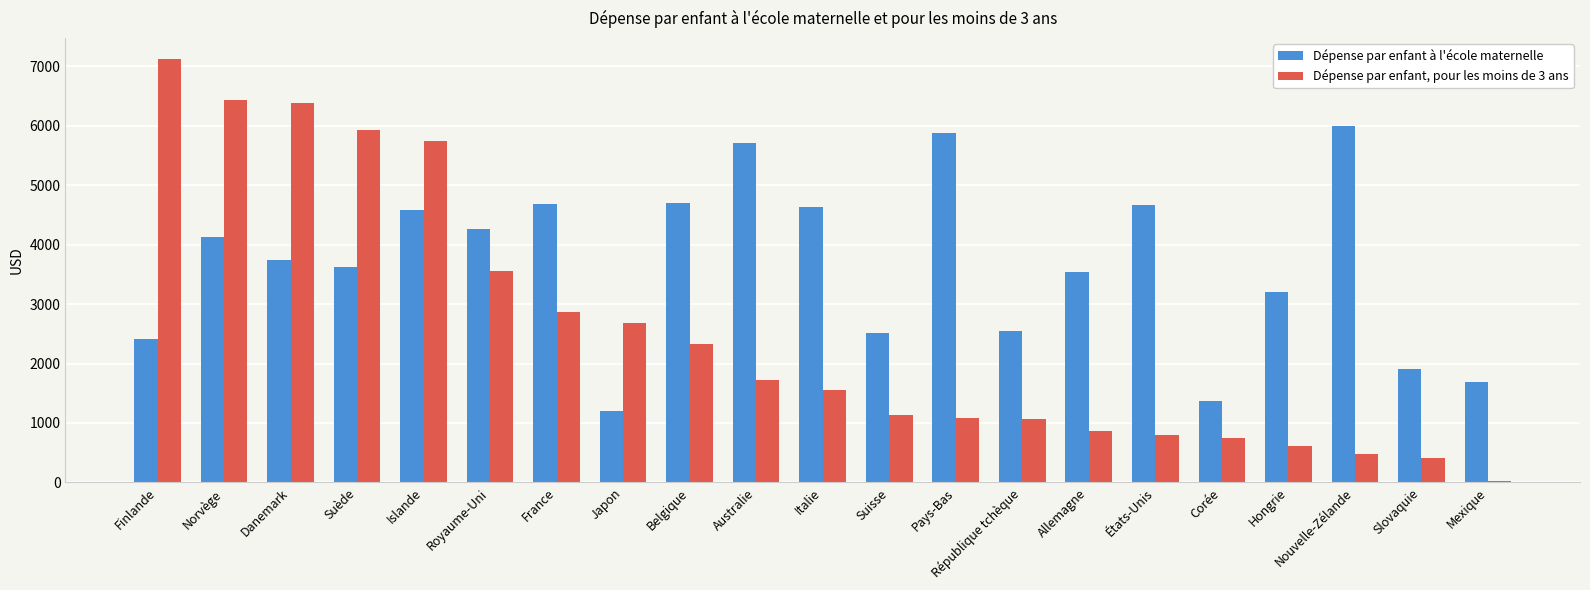

Which label corresponds to the largest value in the chart?

Finlande